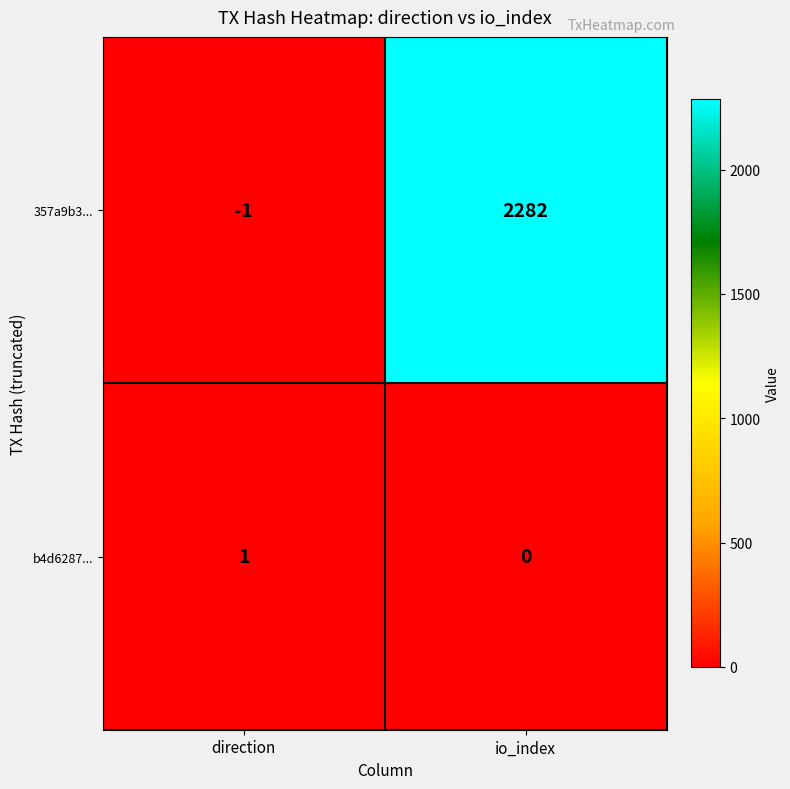

List the labels in order of 357a9b3... value, smallest first.

direction, io_index